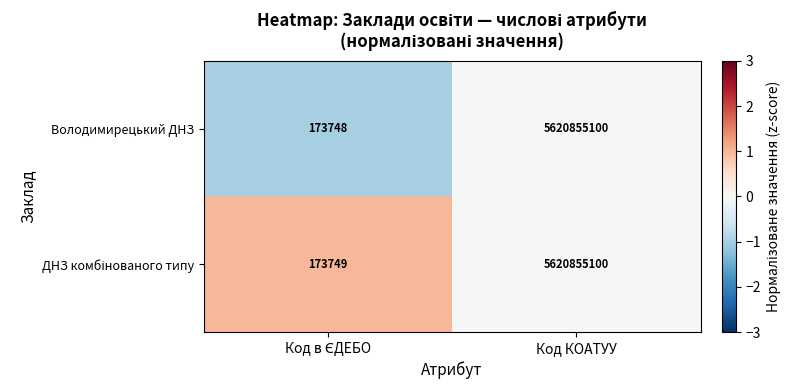

Which label corresponds to the largest value in the chart?

Код КОАТУУ